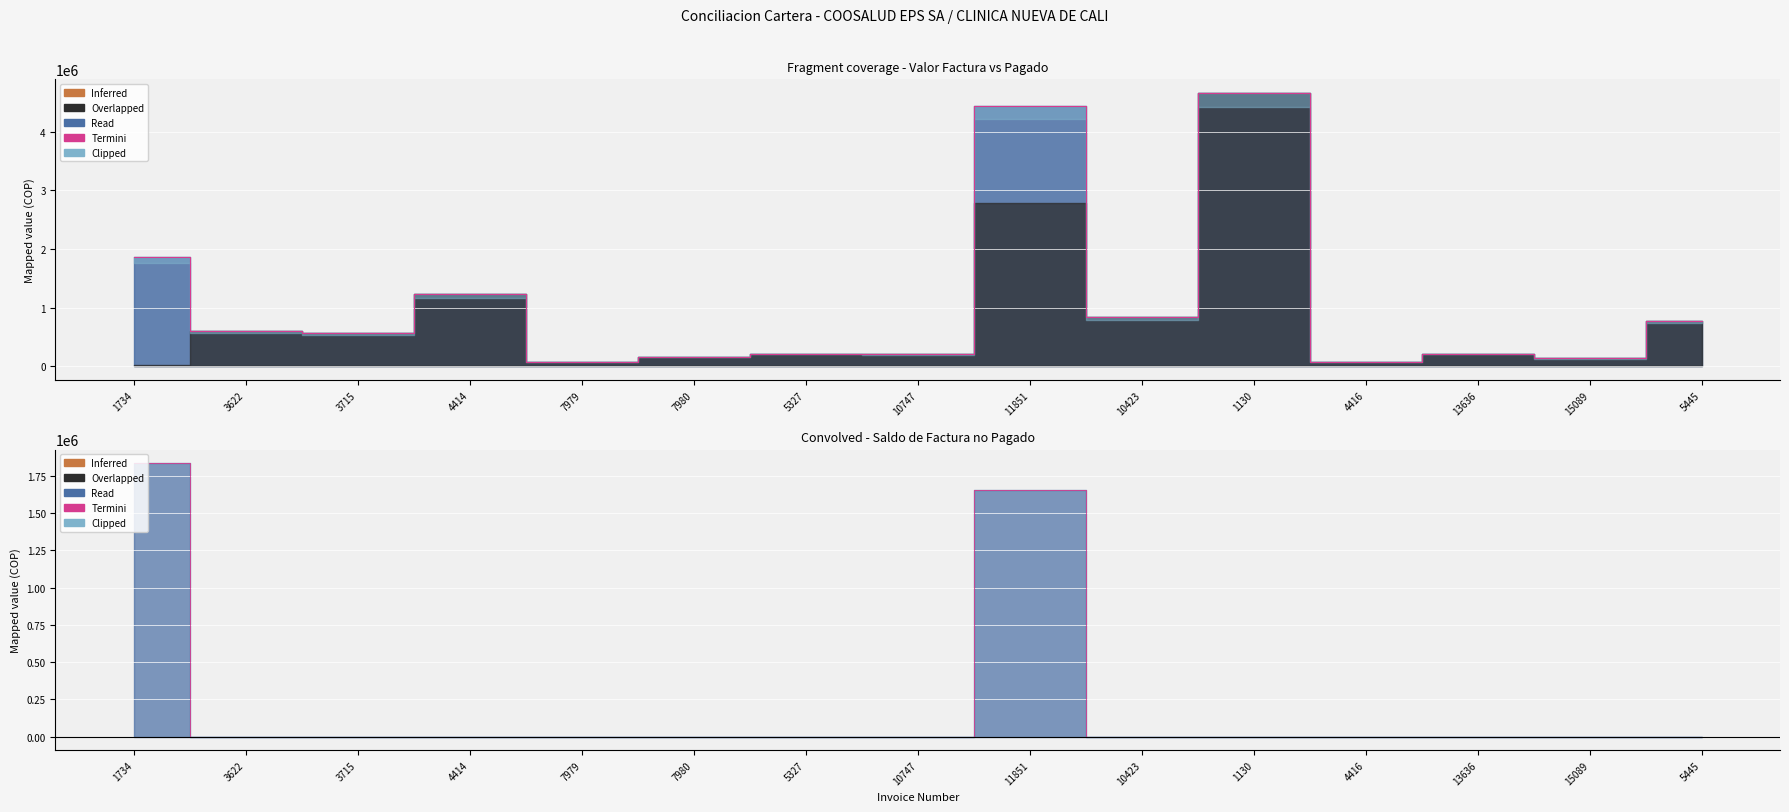

What is the label of the 5th point from the right?

1130